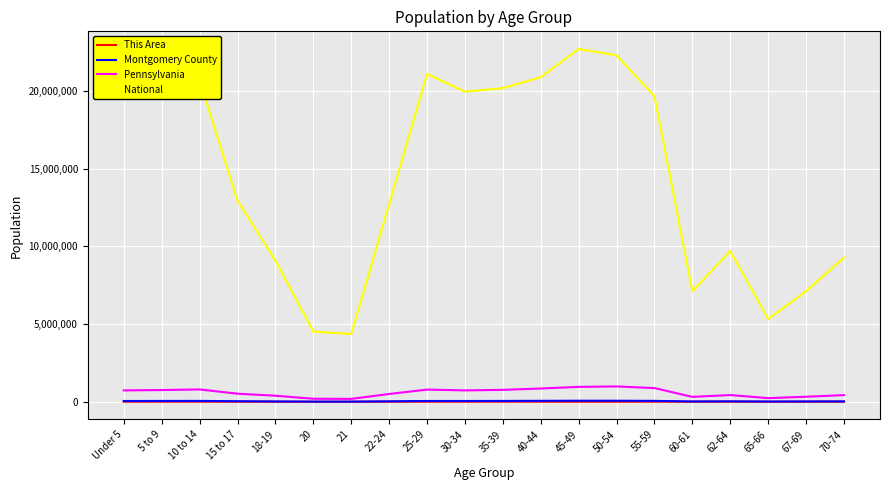

Is it true that National equals 22298125 at 50-54?

True